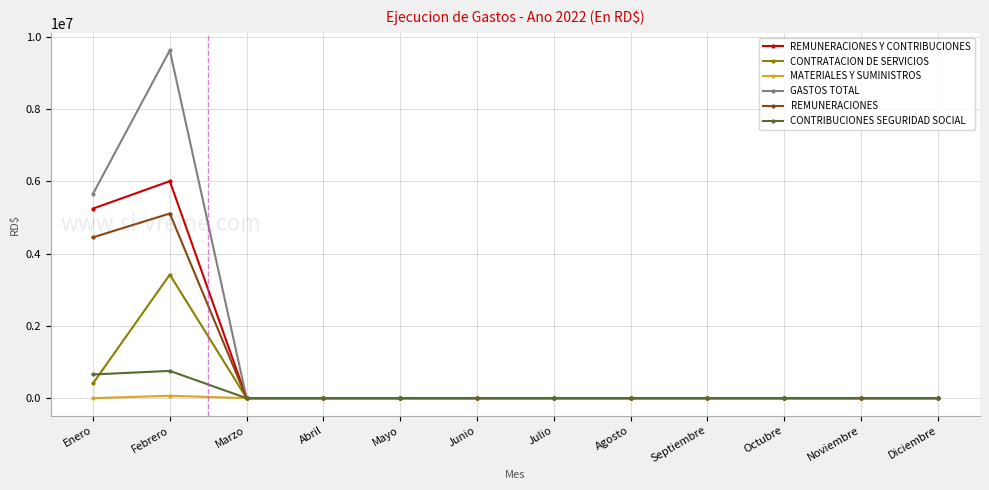

Where is the first local maximum for CONTRATACION DE SERVICIOS?

Febrero